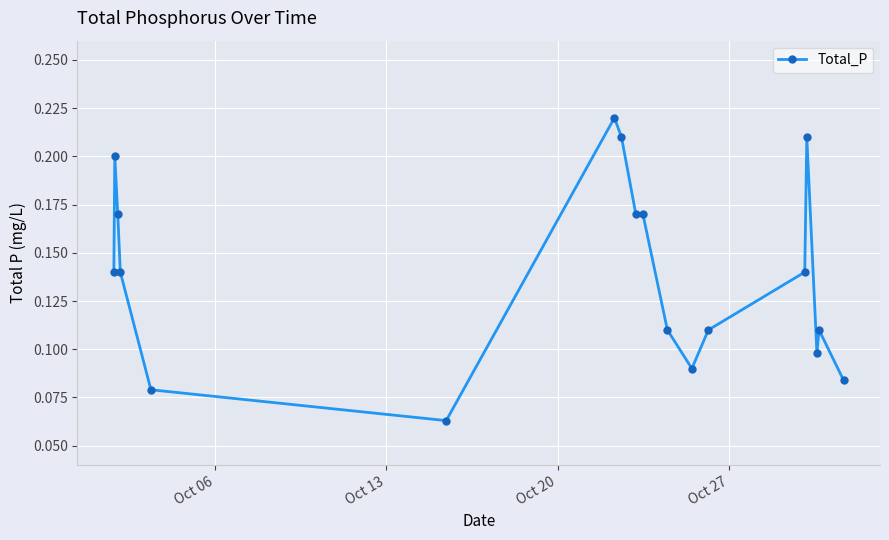

Count the values in the range 0 to 1.

18